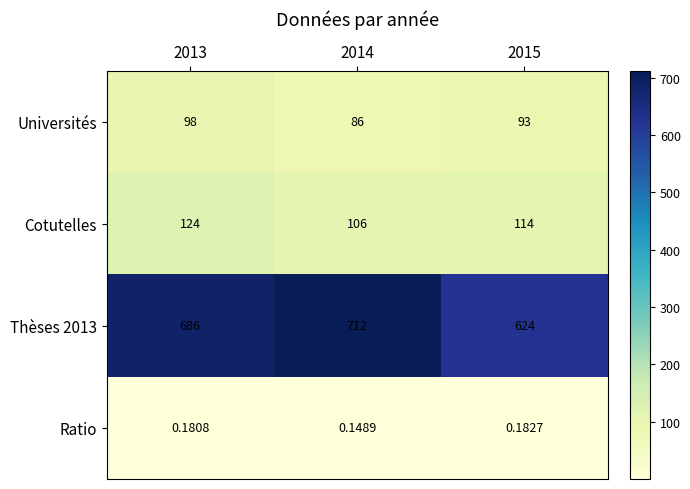

Is the value of Ratio at 2015 greater than the value of Thèses 2013 at 2013?

No